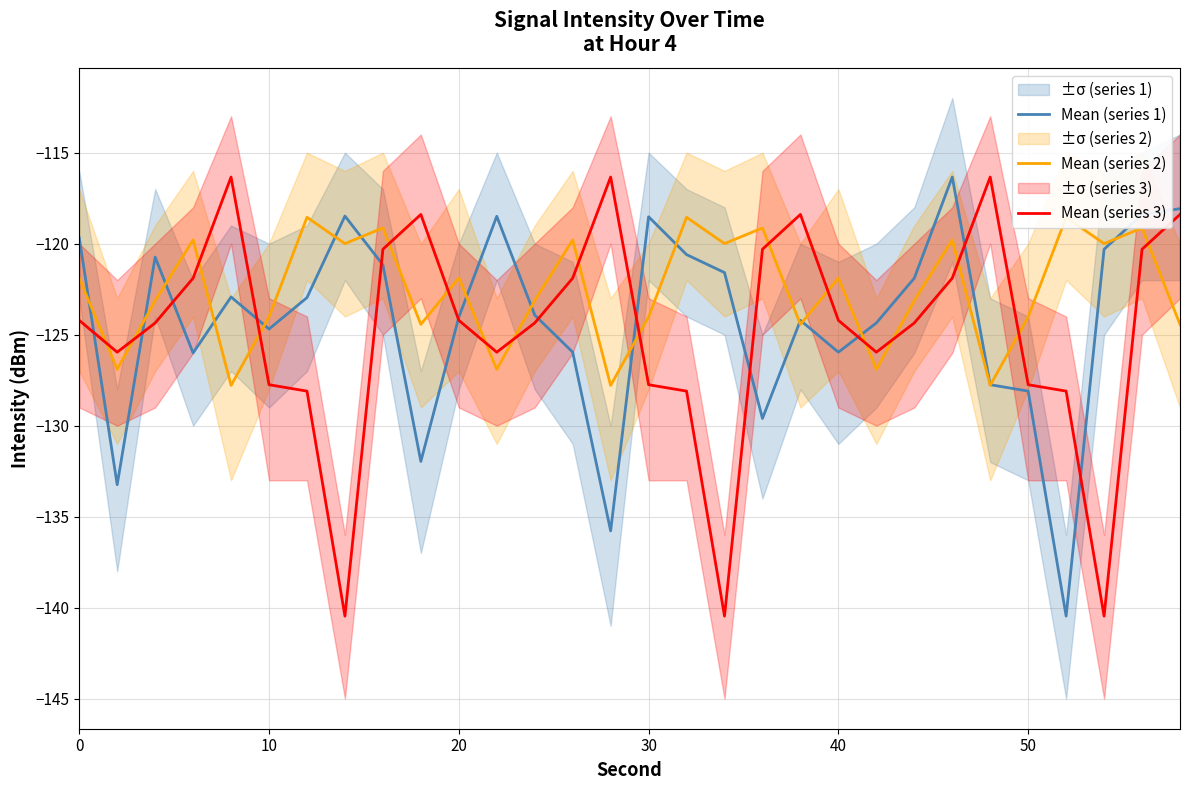

What is the maximum value for Mean (series 1)?

-116.3